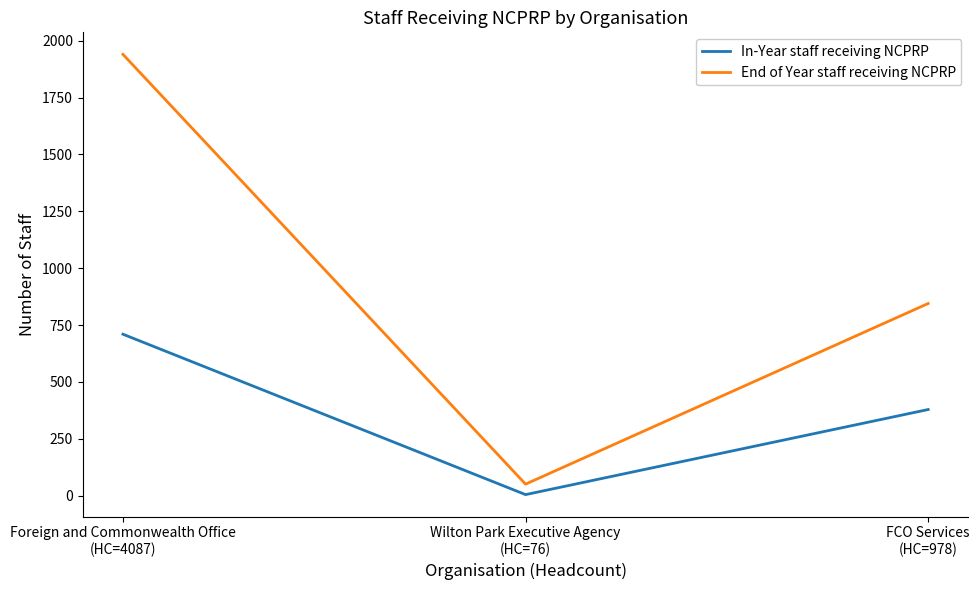

Reading left to right, list all the values displayed in this chart.

In-Year staff receiving NCPRP: Foreign and Commonwealth Office
(HC=4087)=710	Wilton Park Executive Agency
(HC=76)=5	FCO Services
(HC=978)=379
End of Year staff receiving NCPRP: Foreign and Commonwealth Office
(HC=4087)=1940	Wilton Park Executive Agency
(HC=76)=51	FCO Services
(HC=978)=845